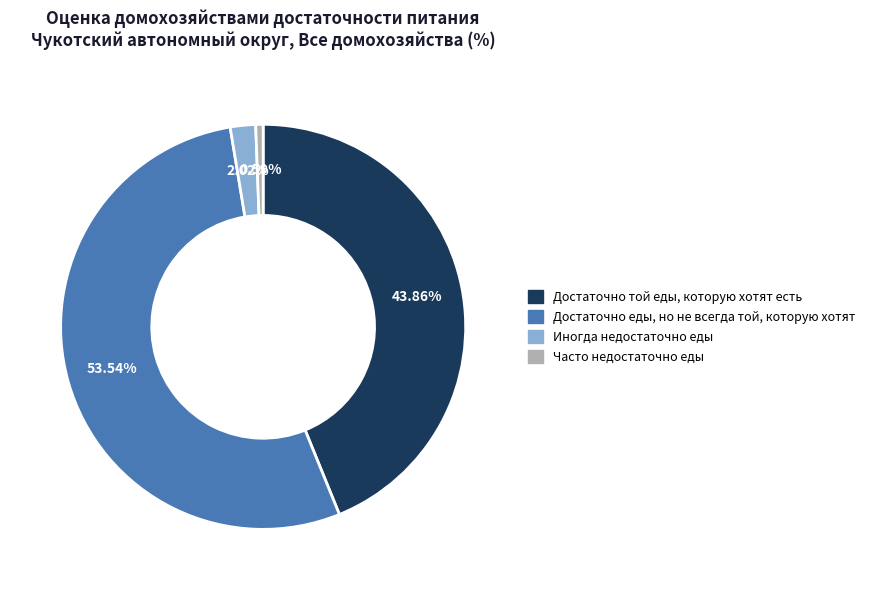

Is the sum of Часто недостаточно еды and Достаточно той еды, которую хотят есть greater than half?

No